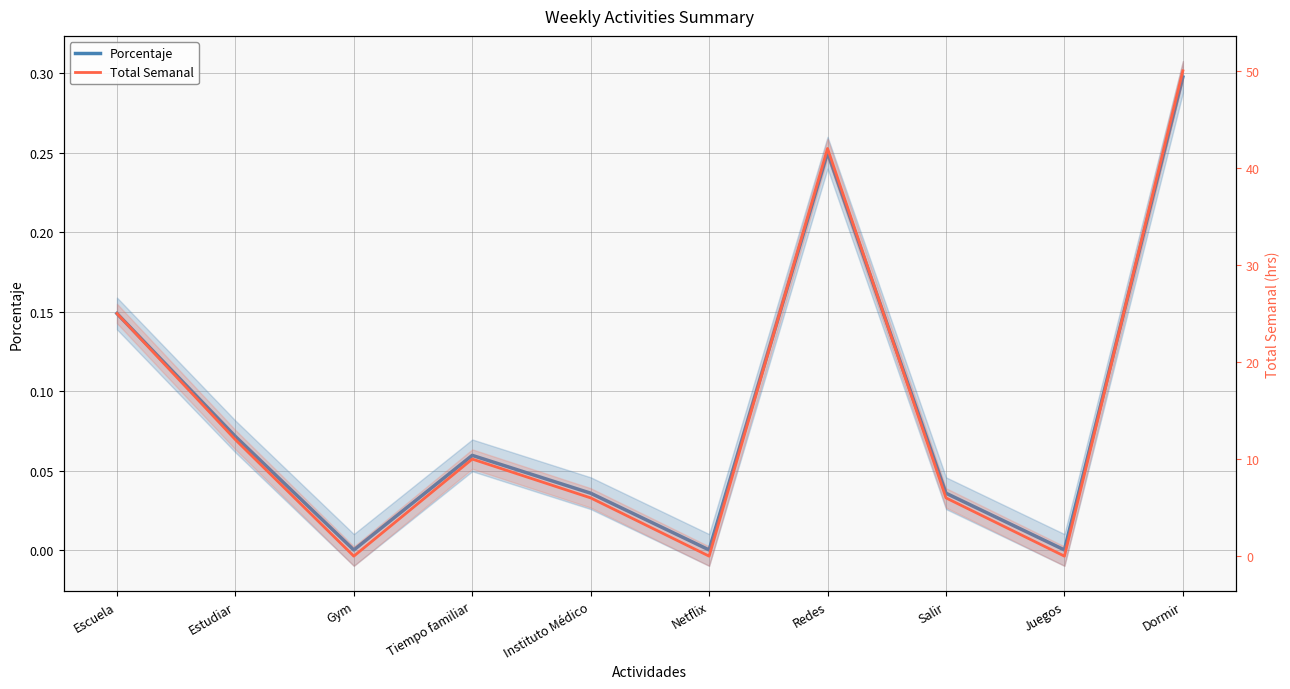

Which series has the largest total across all categories?

Total Semanal